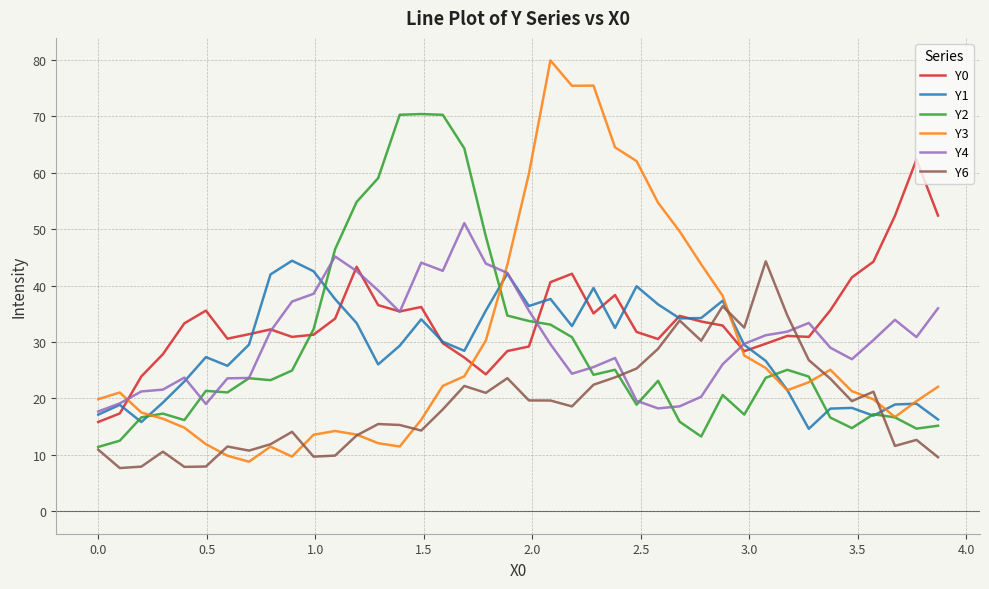

True or false: Y1 has more than 1 points higher than both neighbors.

True